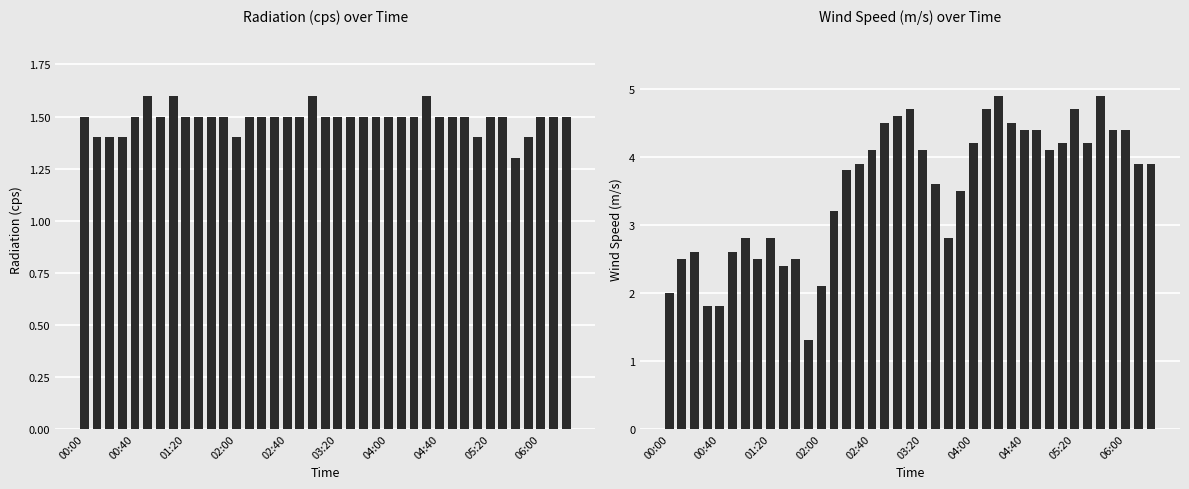

What is the difference between the second highest and minimum values in the Wind Speed (m/s) series?

3.6